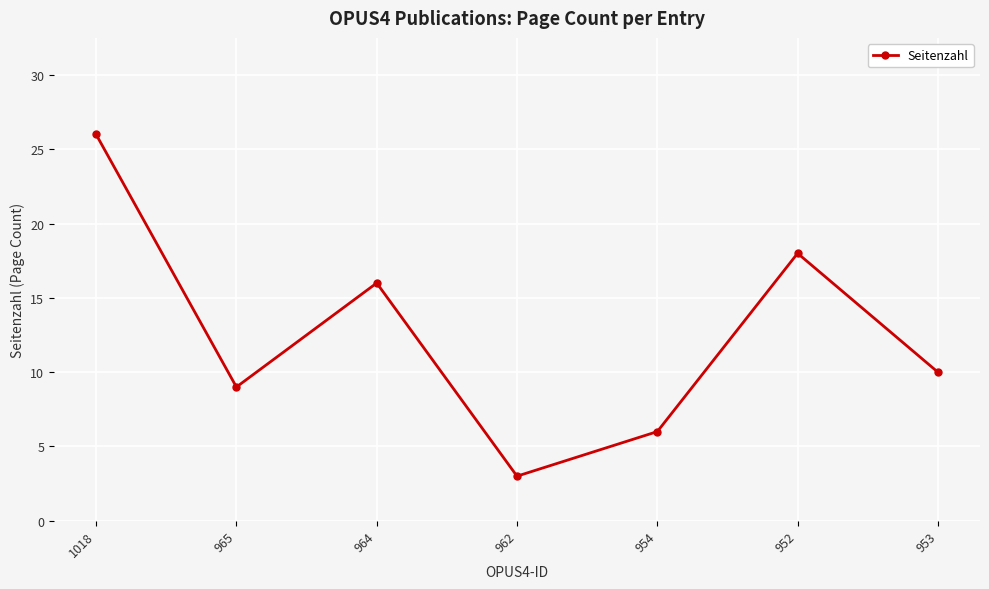

How many lines are shown in the chart?

1